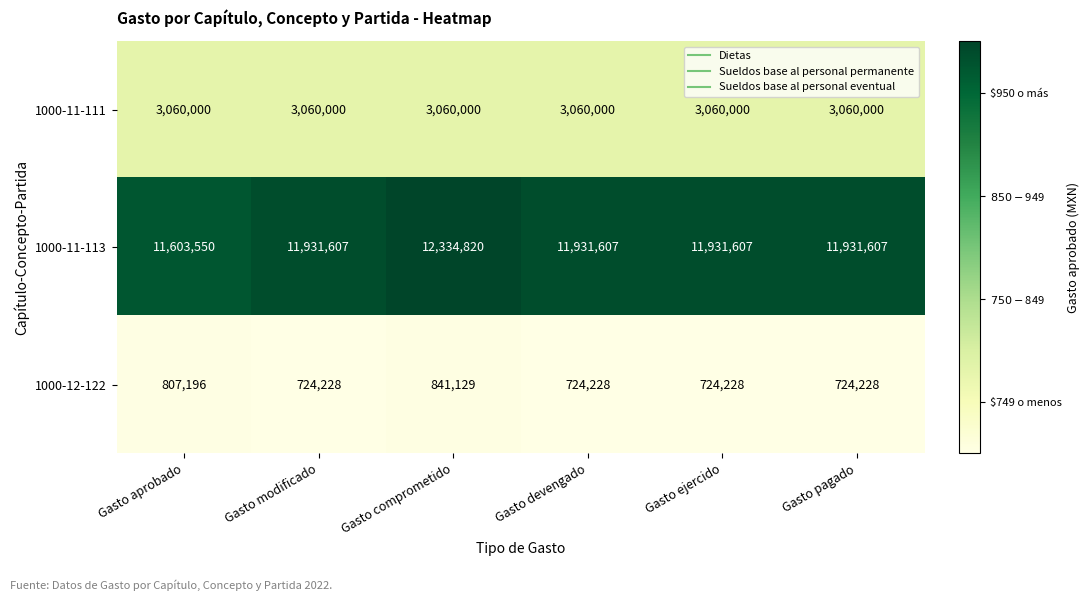

How many 1000-12-122 values are between 724228 and 807196?

5